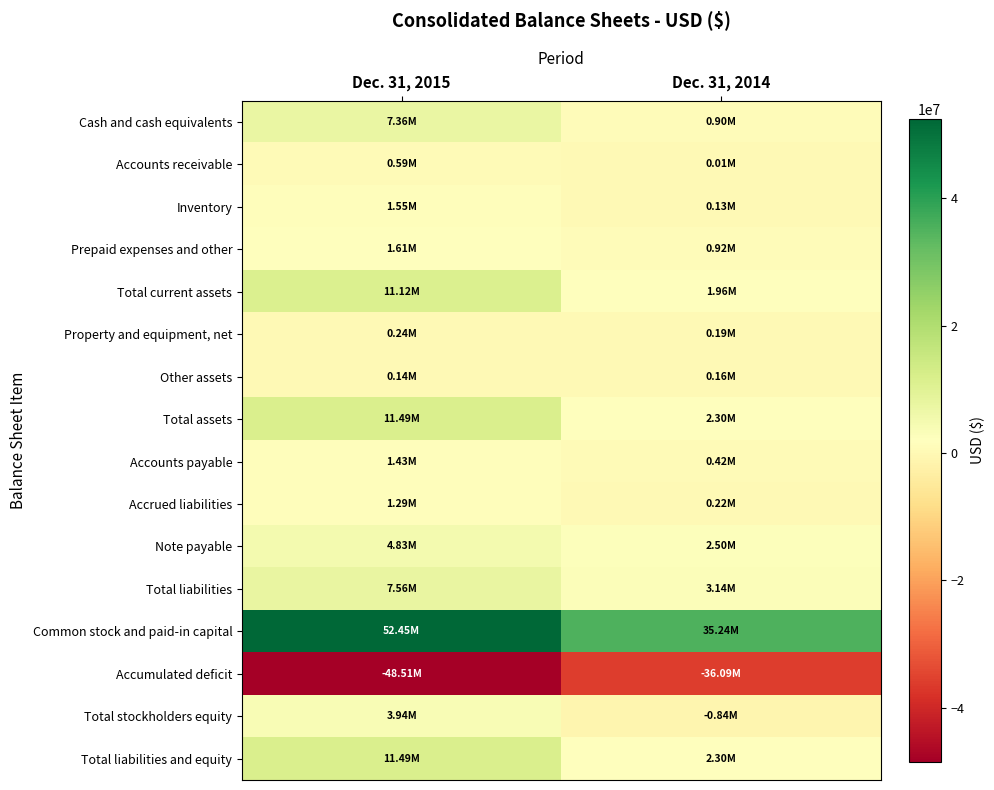

Which series changed the most between Dec. 31, 2015 and Dec. 31, 2014?

Common stock and paid-in capital